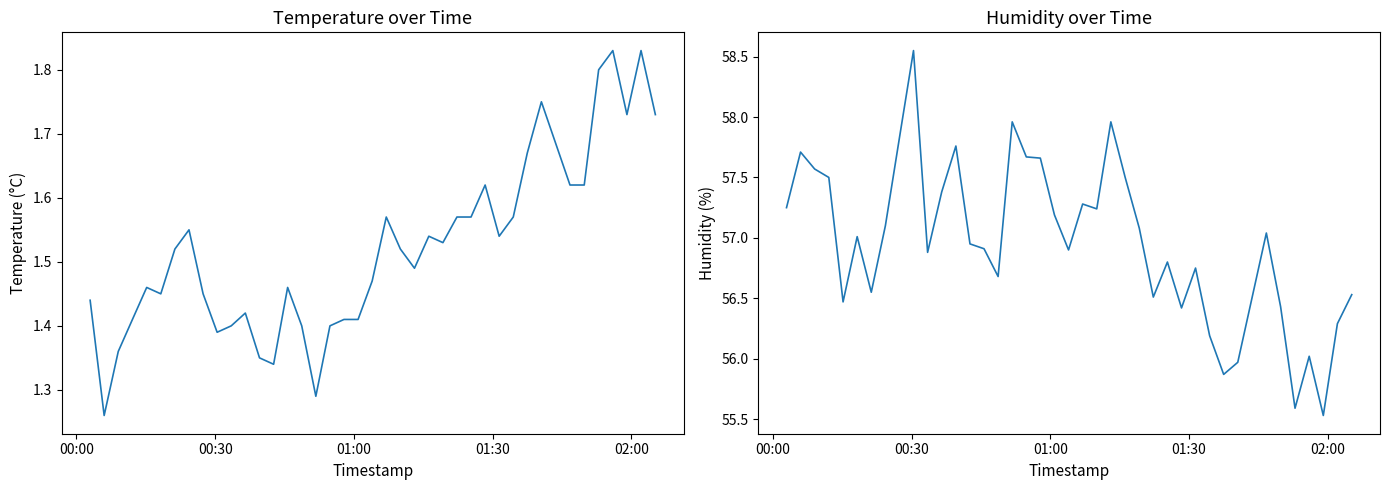

True or false: temperature and humidity cross at least once.

False